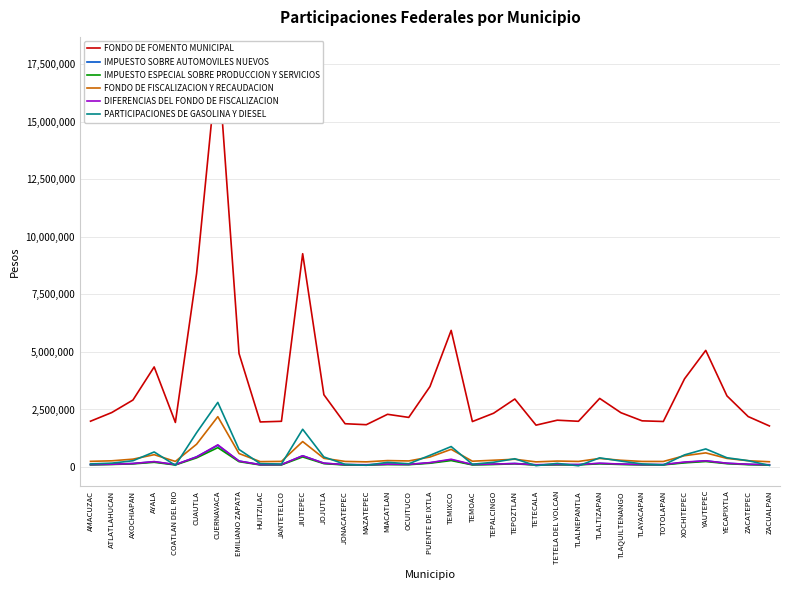

What is the sum of all FONDO DE FISCALIZACION Y RECAUDACION values?

14359758